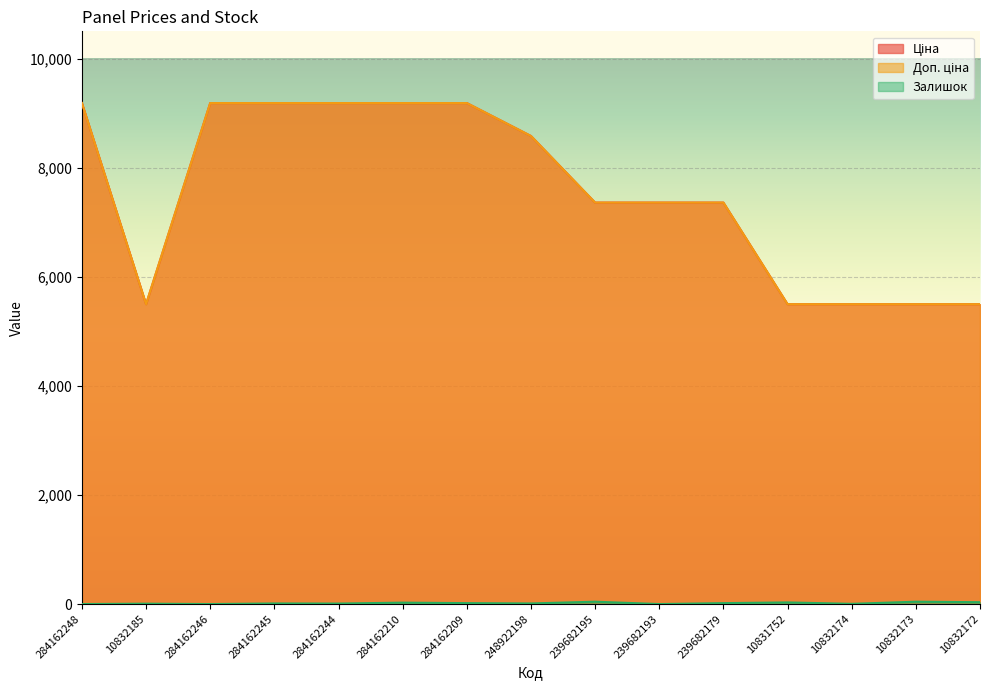

Rank the series by their maximum value, from lowest to highest.

Залишок, Ціна, Доп. ціна